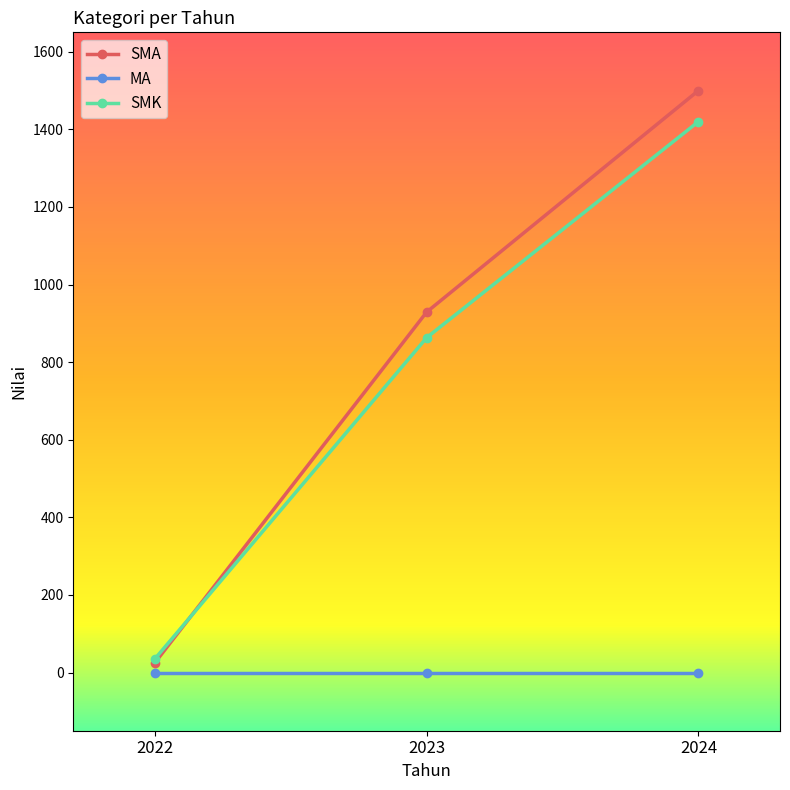

Does the chart have visible grid lines?

No